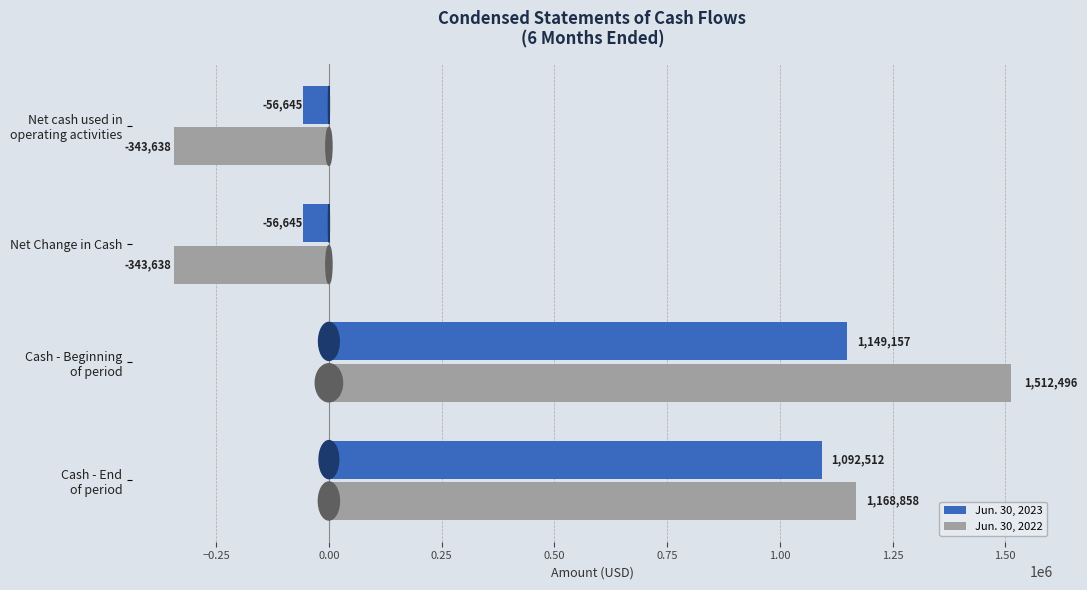

The value of Jun. 30, 2022 at Net Change in Cash is -148888. True or false?

False